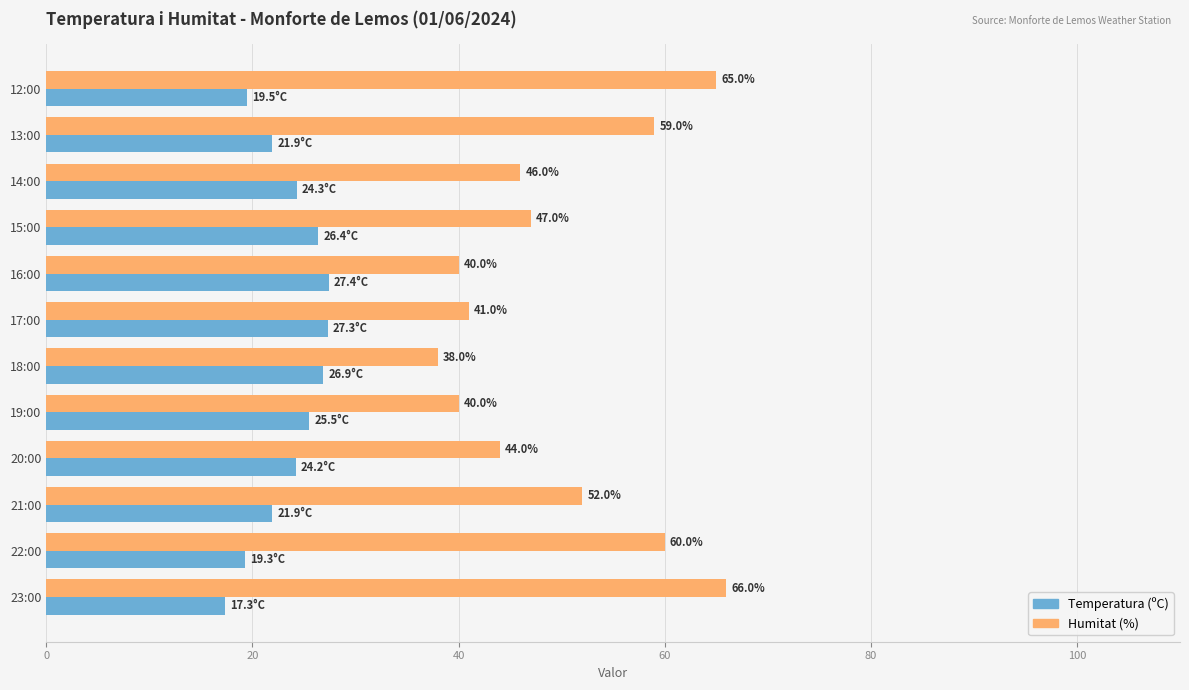

The value of Temperatura (ºC) at 15:00 is 9.5. True or false?

False